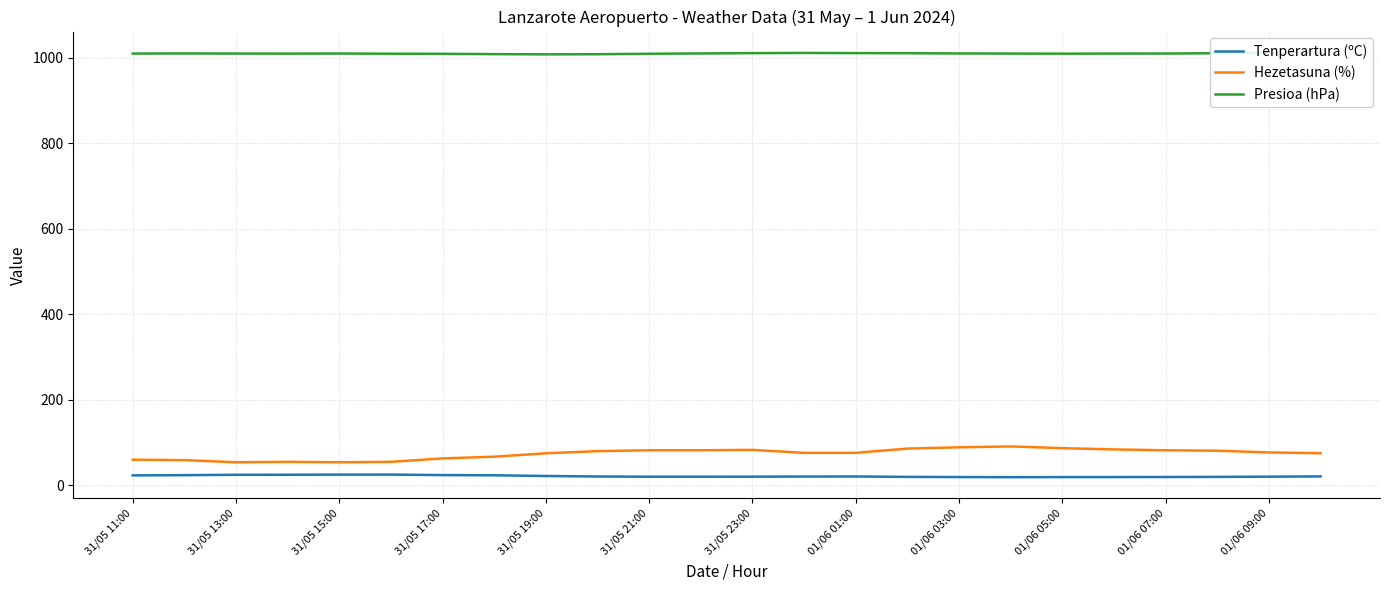

At 15, list the series in order from largest to smallest.

Presioa (hPa), Hezetasuna (%), Tenperartura (ºC)